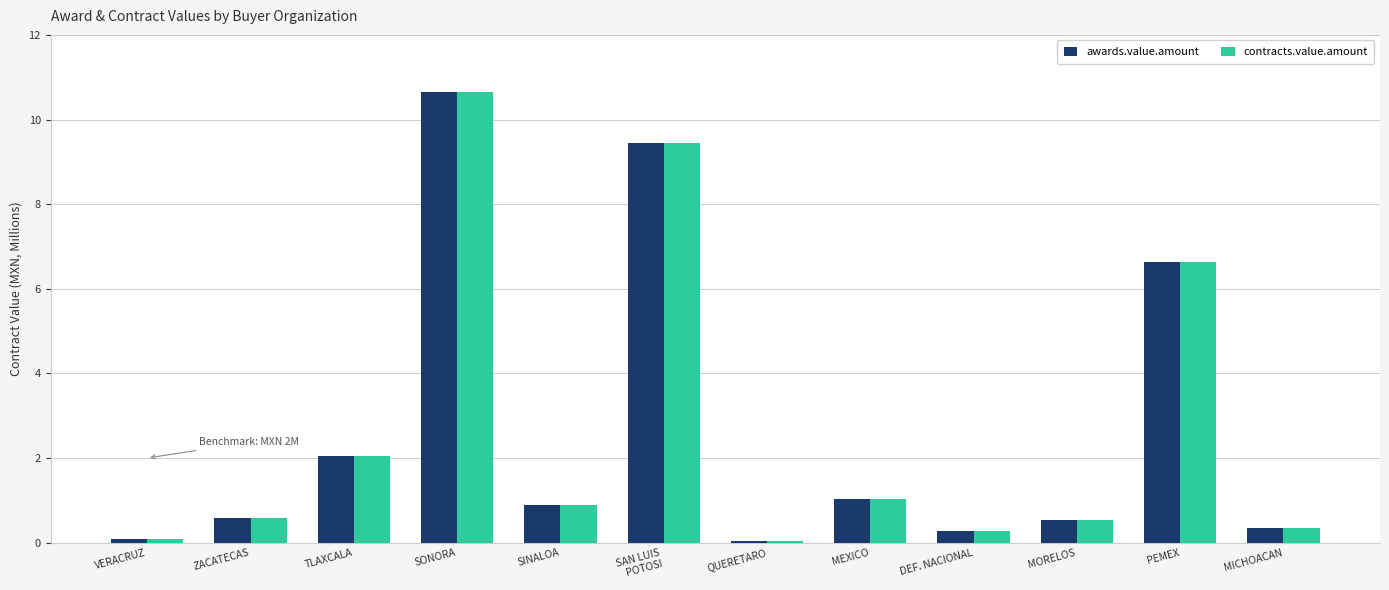

What is the maximum value for awards.value.amount?

10.6